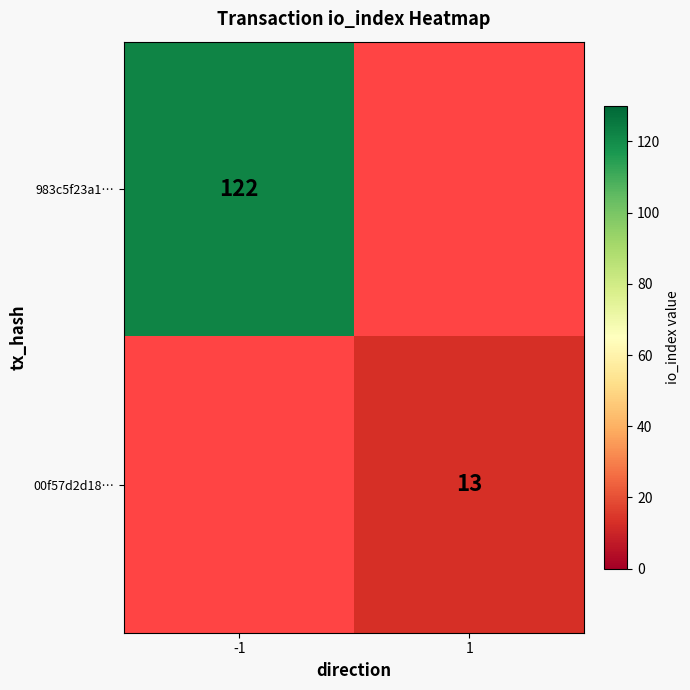

At which category does the chart reach its minimum across all series?

1